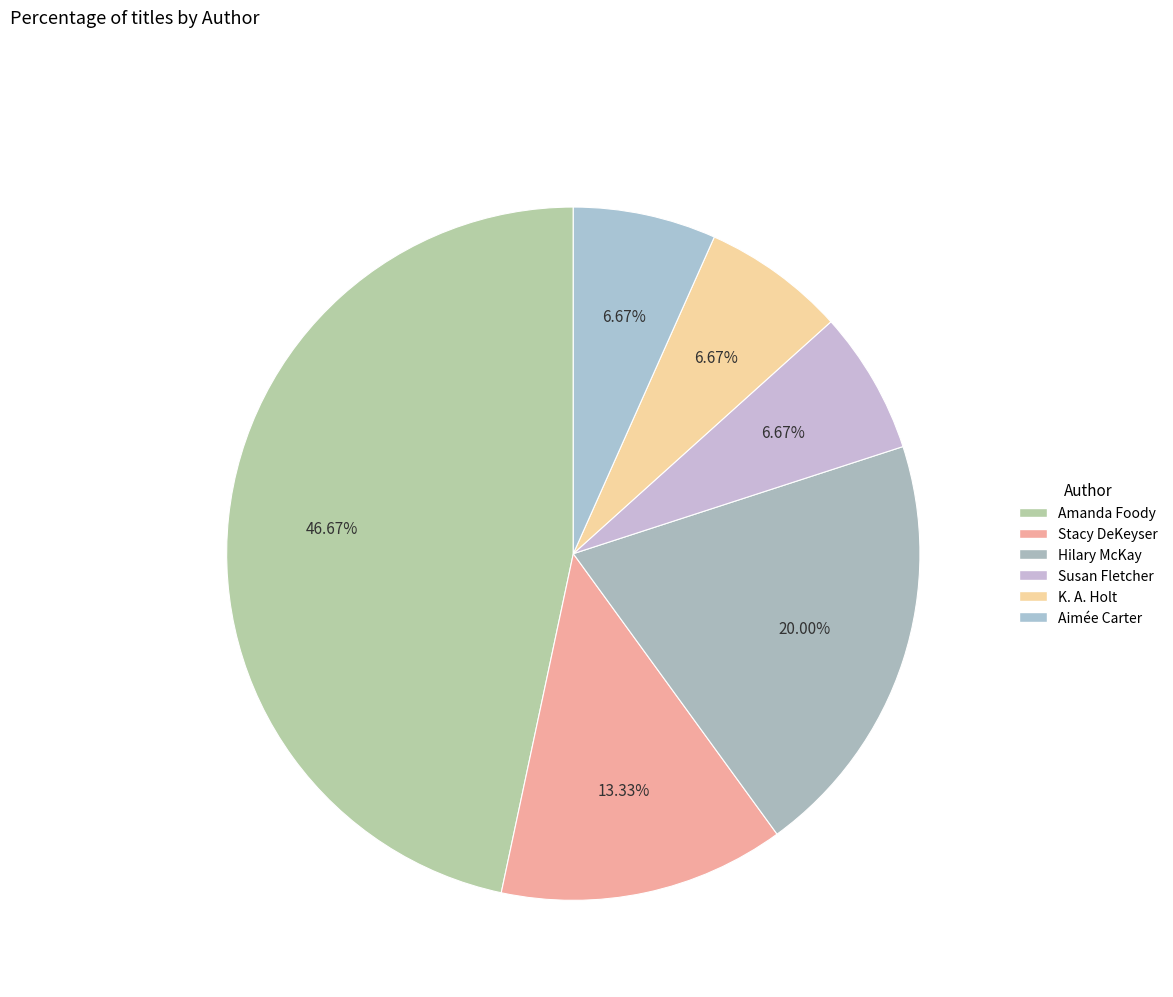

What percentage do Stacy DeKeyser and Susan Fletcher together represent?

20.0%